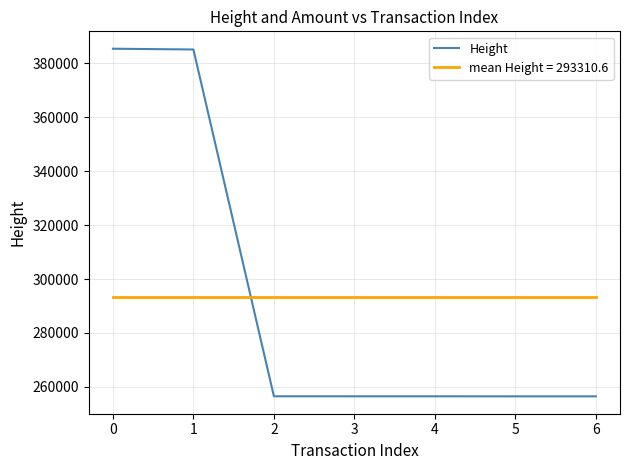

Rank the series by their maximum value, from highest to lowest.

Height, mean Height = 293310.6